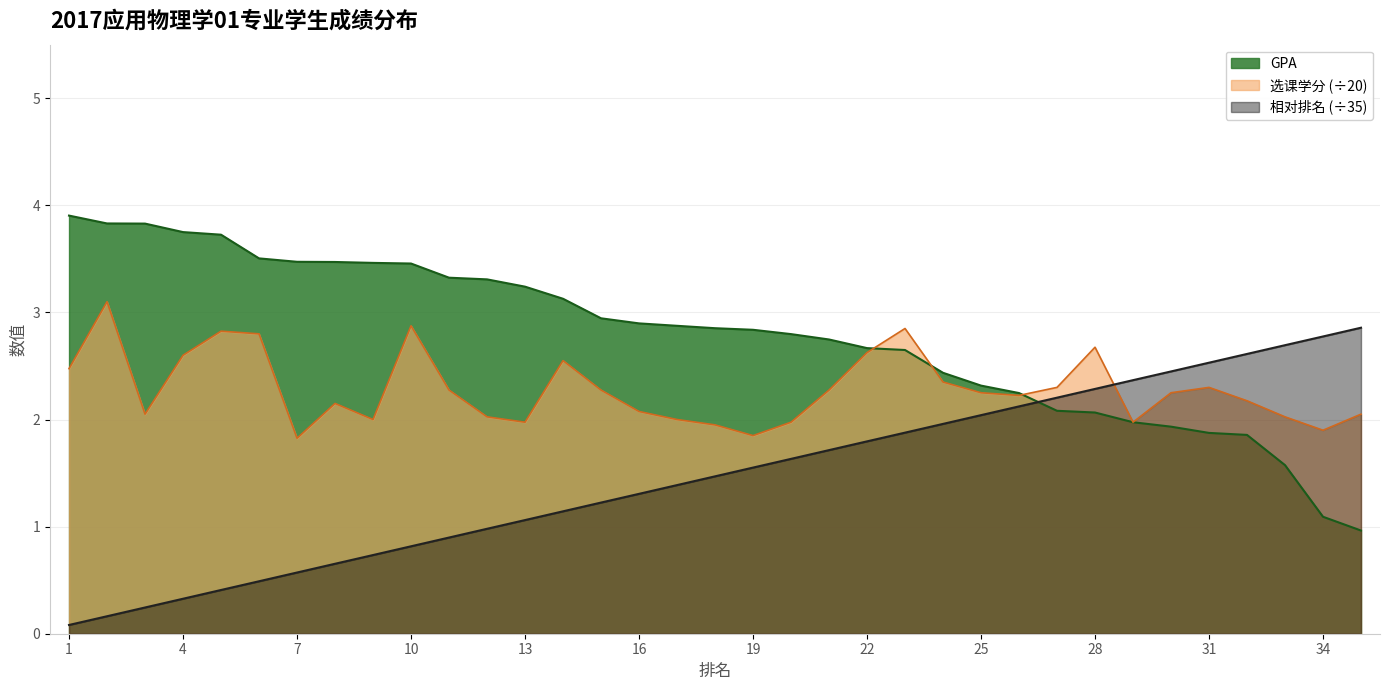

What is the minimum value shown in the chart?

0.1